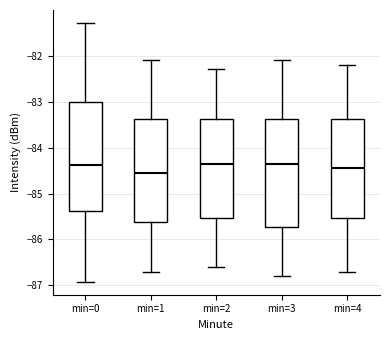

Reading left to right, read every box against the y-axis: the position of its median line, the range the box covers, and the ends of its whiskers. The values are not printed on the chart, so give them approximately, as read against the axis.

min=0: median -84.4, box -85.4 to -83.0, whiskers -86.9 to -81.3
min=1: median -84.5, box -85.6 to -83.4, whiskers -86.7 to -82.1
min=2: median -84.3, box -85.5 to -83.4, whiskers -86.6 to -82.3
min=3: median -84.3, box -85.7 to -83.4, whiskers -86.8 to -82.1
min=4: median -84.4, box -85.5 to -83.4, whiskers -86.7 to -82.2